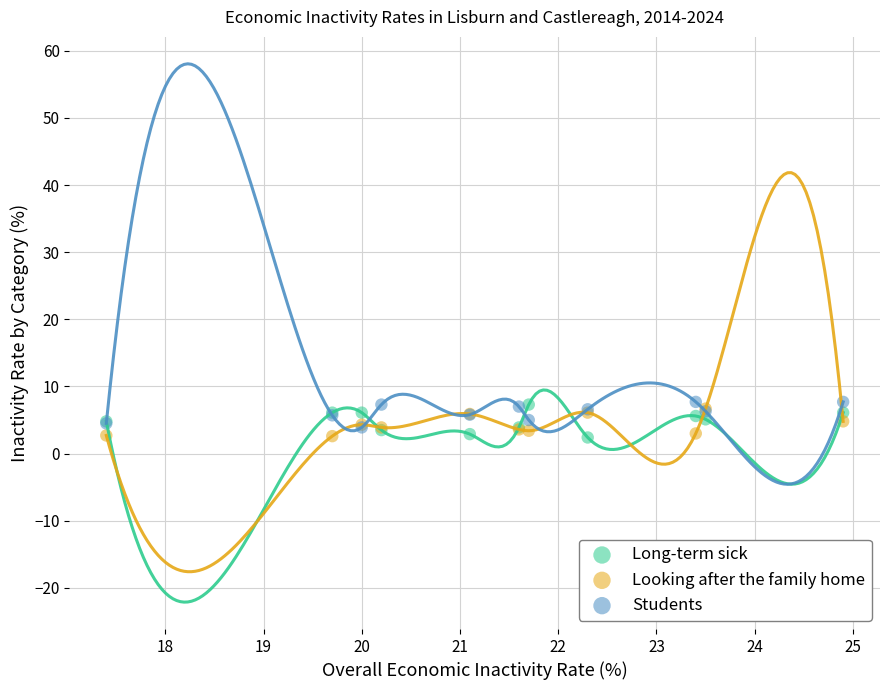

What are all the series names shown in the legend?

Long-term sick, Looking after the family home, Students